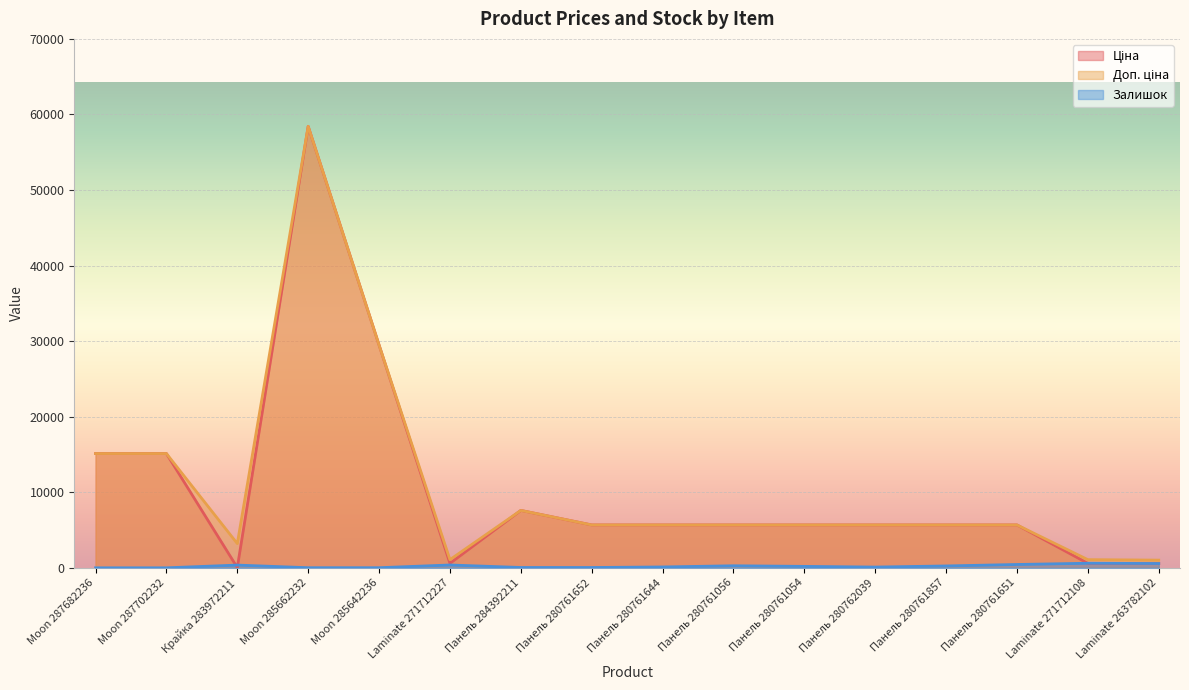

What is the value of the Залишок point at the 9th from the left?

113.0